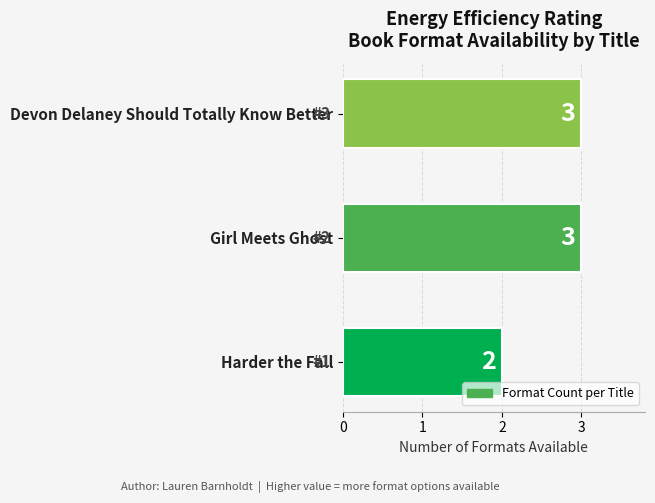

True or false: the data shows 1 at Harder the Fall.

False